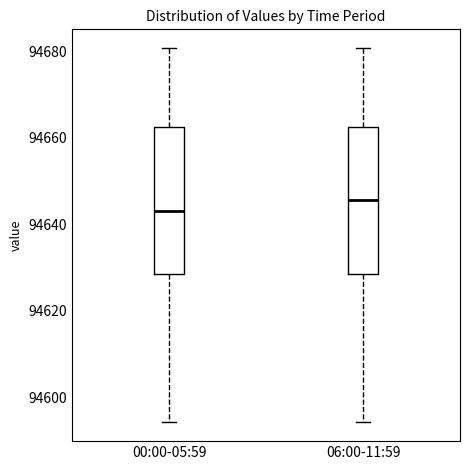

Which box's median line is the highest?

06:00-11:59